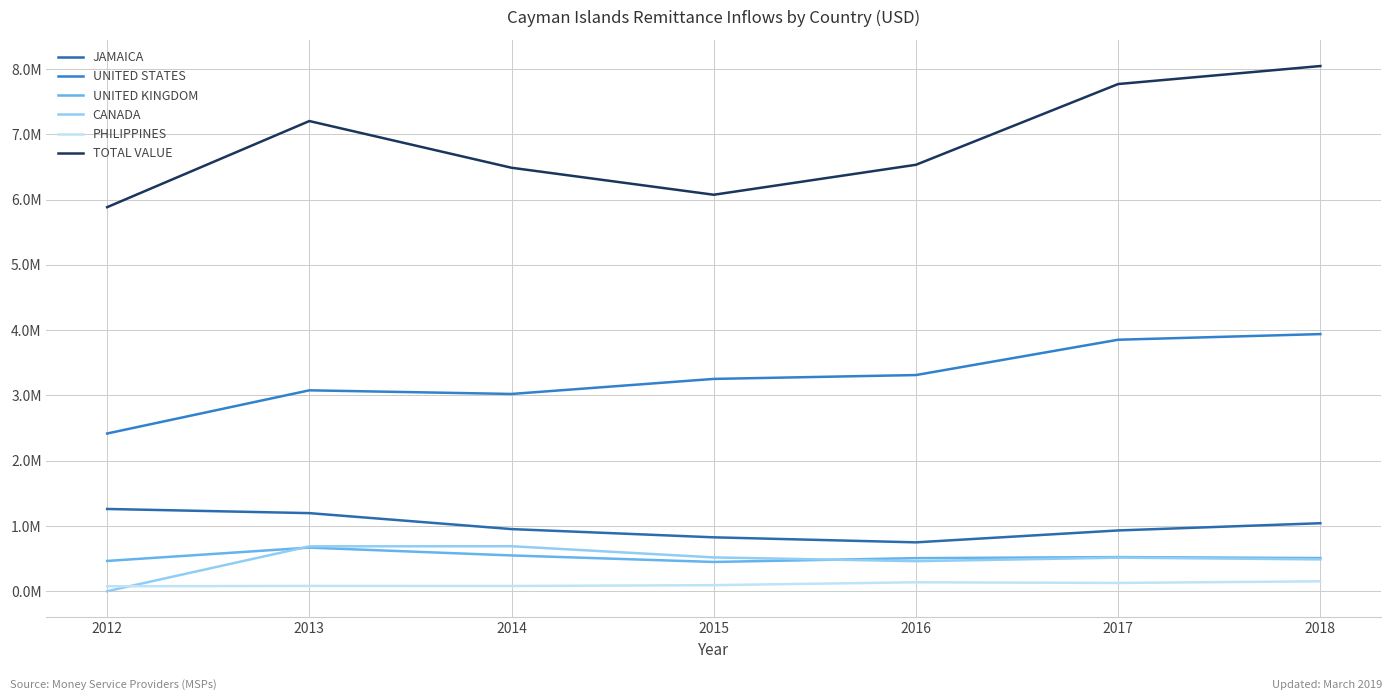

True or false: JAMAICA and TOTAL VALUE cross at least once.

False